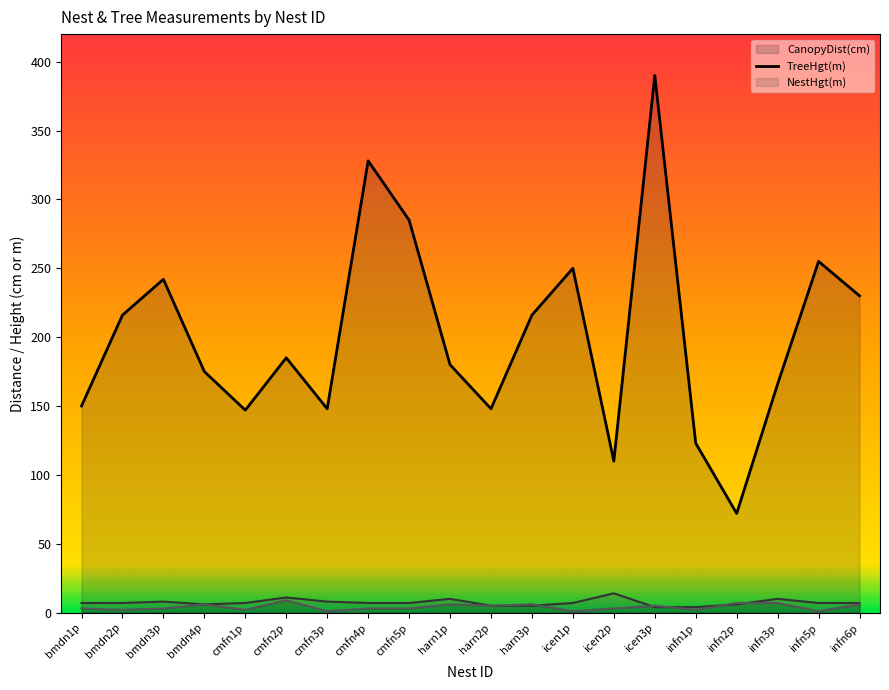

The TreeHgt(m) (line) series shows 7 at cmfn5p. True or false?

True